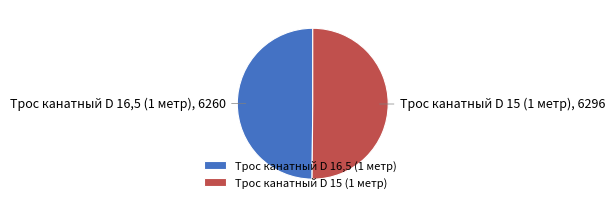

Approximately how many times larger is the value at Трос канатный D 16,5 (1 метр) compared to Трос канатный D 15 (1 метр)?

1.0